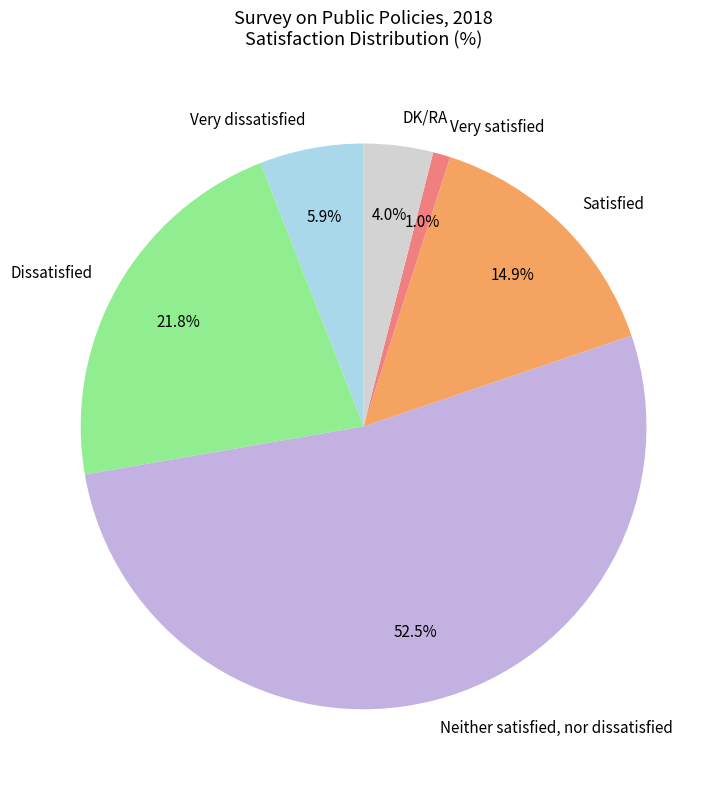

To the nearest percent, what is the average slice percentage?

17%